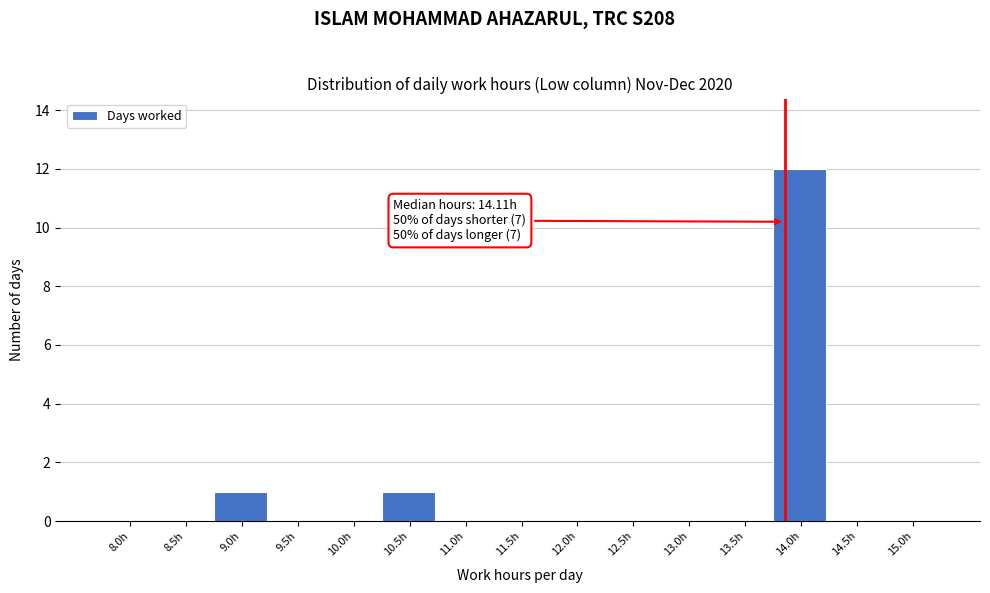

Reading left to right, transcribe all the data shown in this chart.

8.0h=0	8.5h=0	9.0h=1	9.5h=0	10.0h=0	10.5h=1	11.0h=0	11.5h=0	12.0h=0	12.5h=0	13.0h=0	13.5h=0	14.0h=12	14.5h=0	15.0h=0